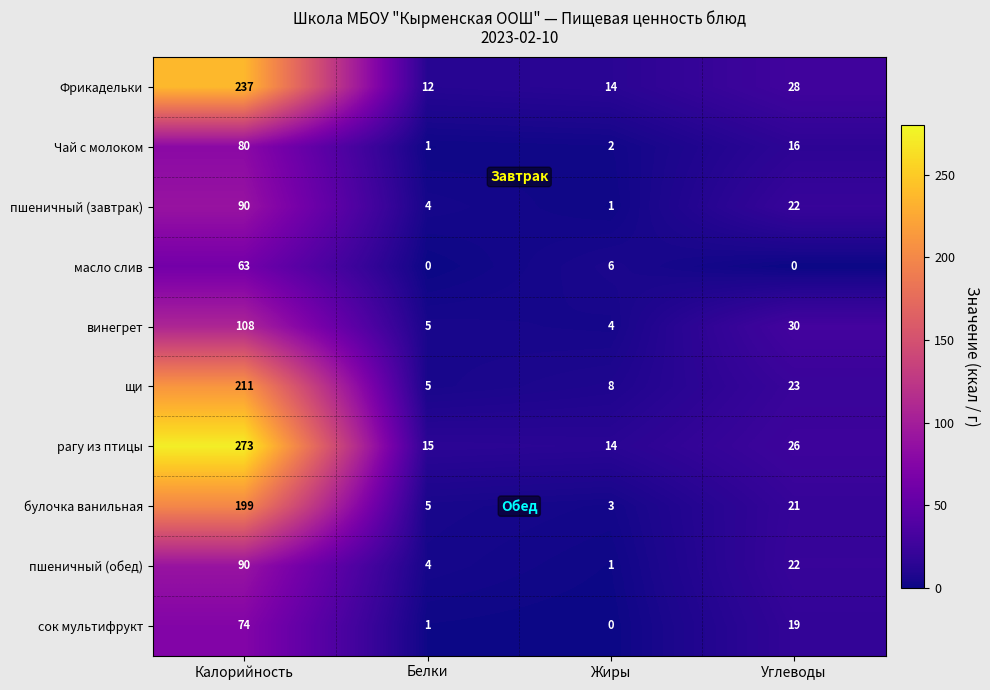

Is it true that щи equals 5 at Белки?

True